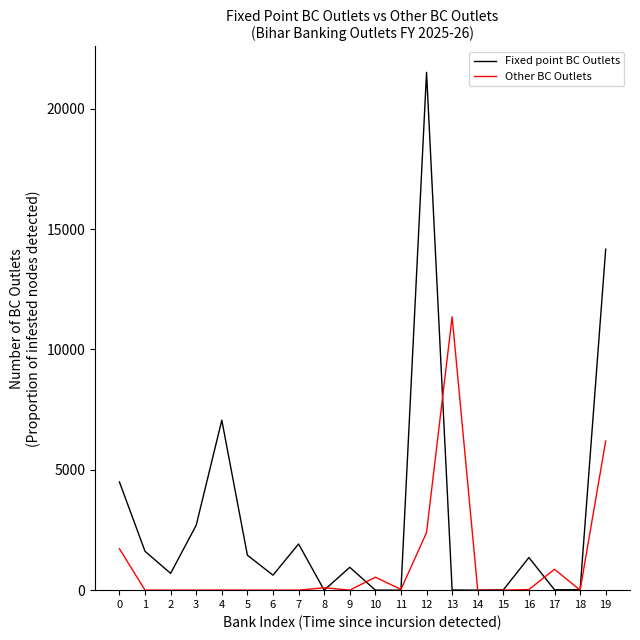

True or false: Other BC Outlets has more than 0 points higher than both neighbors.

True